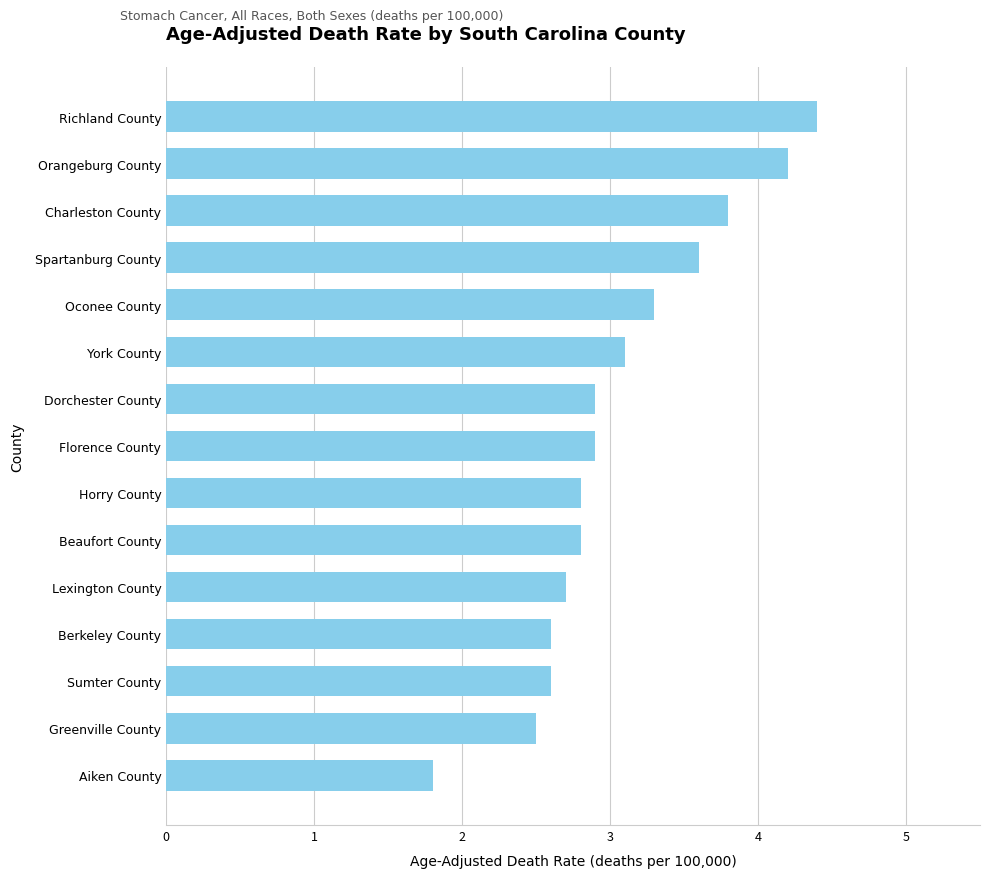

What is the difference between the maximum and minimum values?

2.6